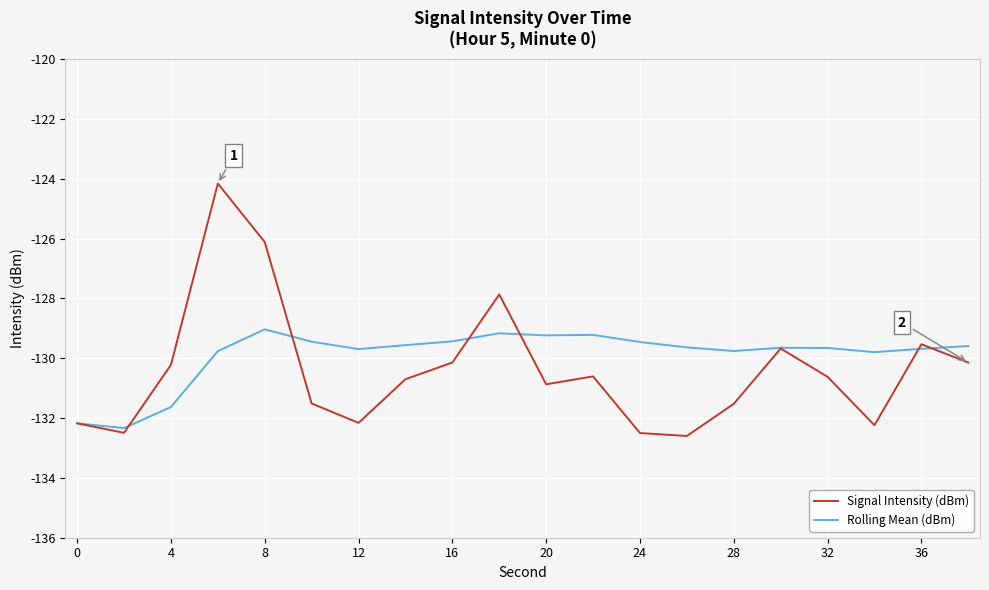

At how many categories does at least one series exceed -129?

3